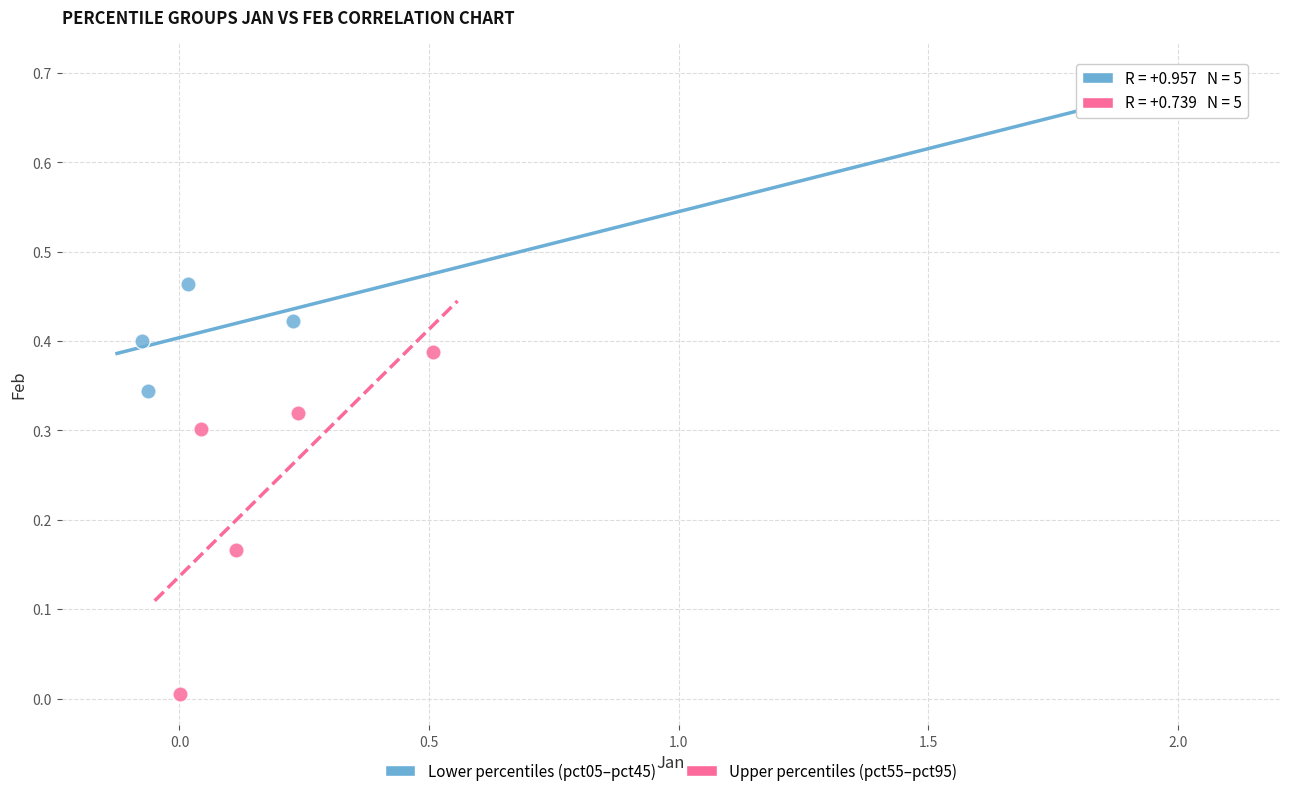

What are all the series names shown in the legend?

Lower percentiles (pct05–pct45), Upper percentiles (pct55–pct95)